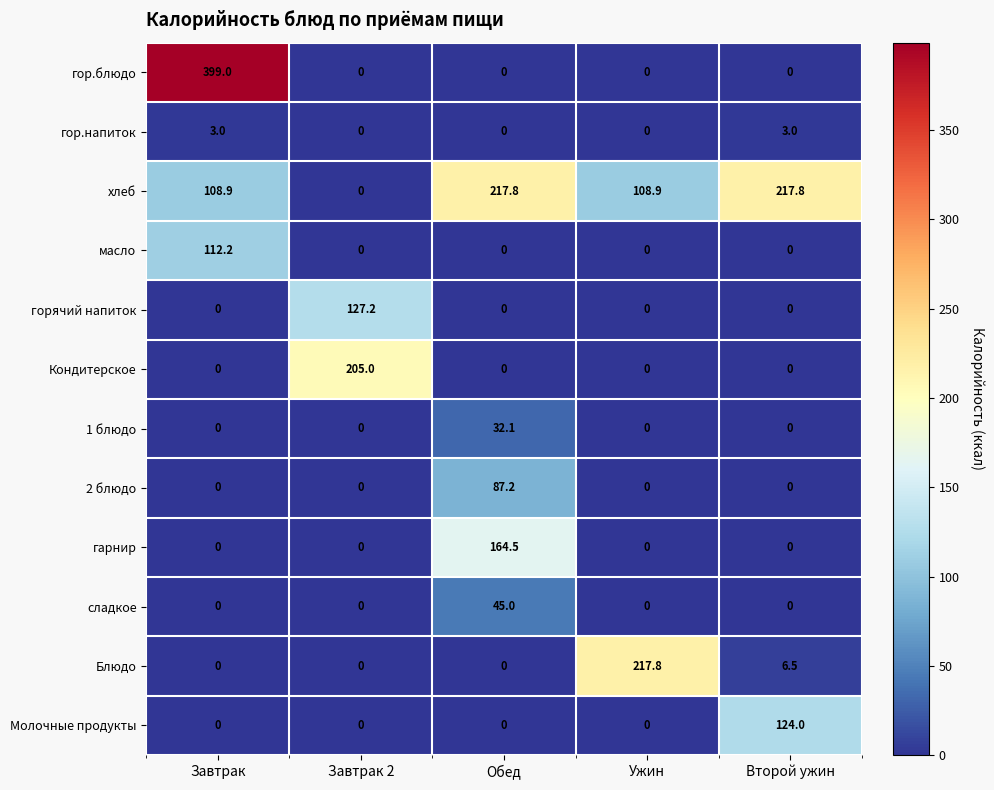

What is the difference between the хлеб values at Завтрак 2 and Второй ужин?

217.8